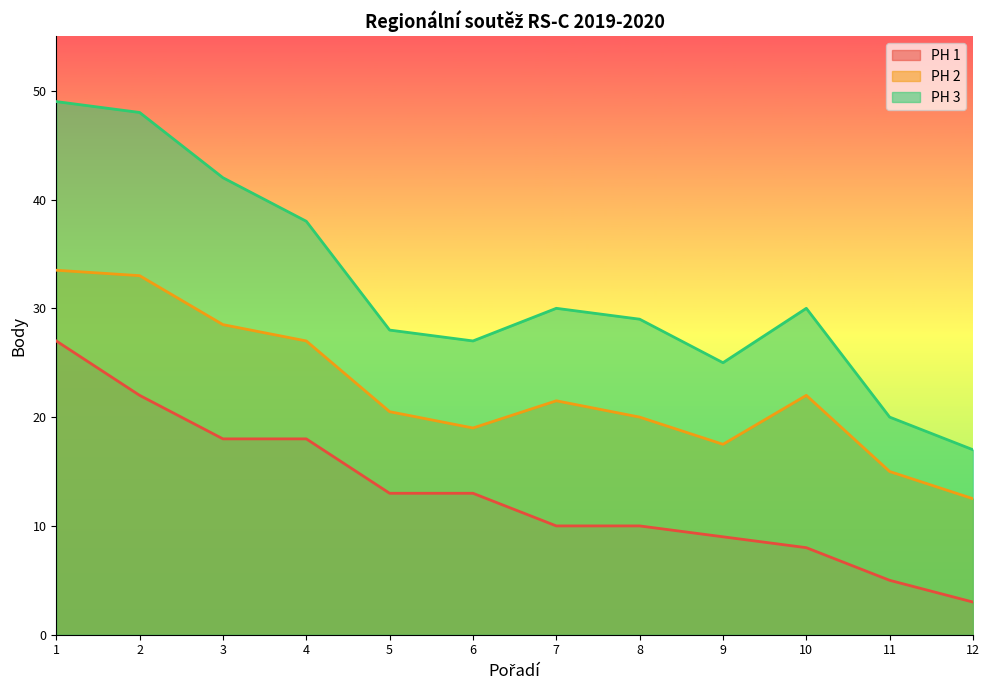

At which category does PH 3 reach its first local valley?

6